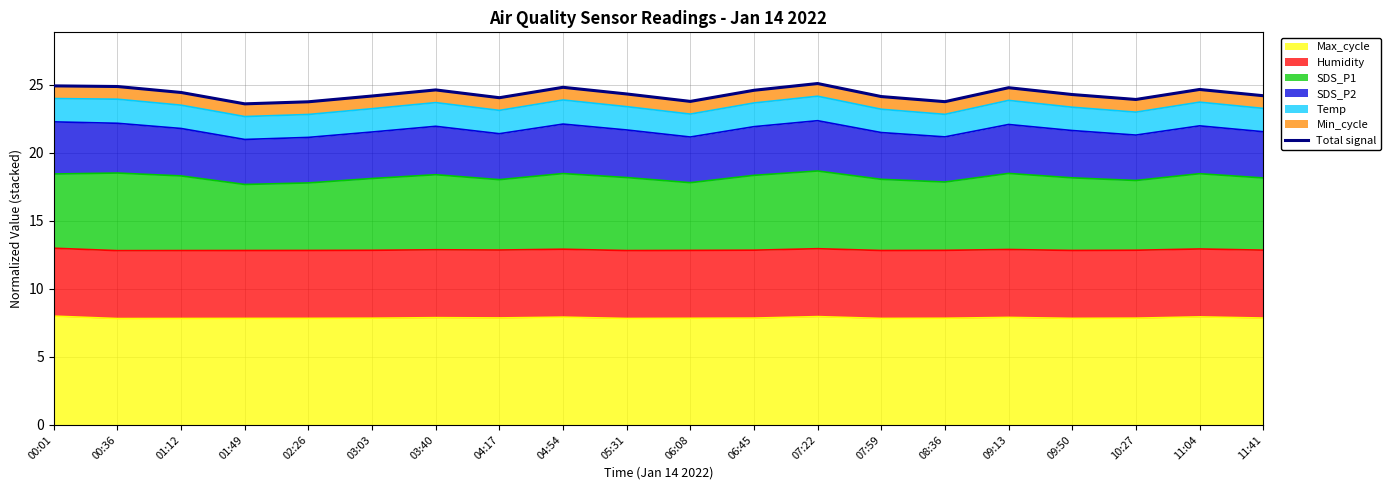

Reading right to left, extract all data points from this chart.

11:41=24.2	11:04=24.7	10:27=23.9	09:50=24.3	09:13=24.8	08:36=23.8	07:59=24.1	07:22=25.1	06:45=24.6	06:08=23.8	05:31=24.3	04:54=24.8	04:17=24.1	03:40=24.6	03:03=24.2	02:26=23.8	01:49=23.6	01:12=24.4	00:36=24.9	00:01=24.9